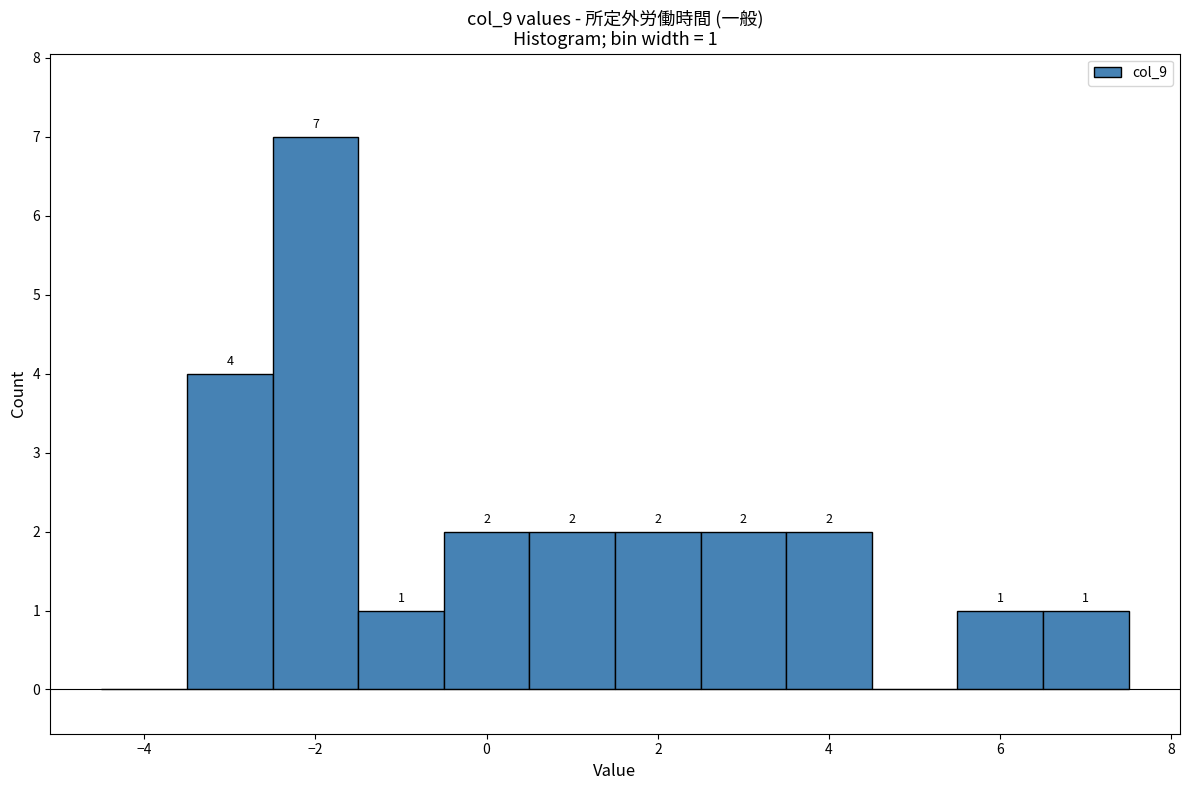

Over which range of the x-axis is the bar tallest?

-2.5 to -1.5